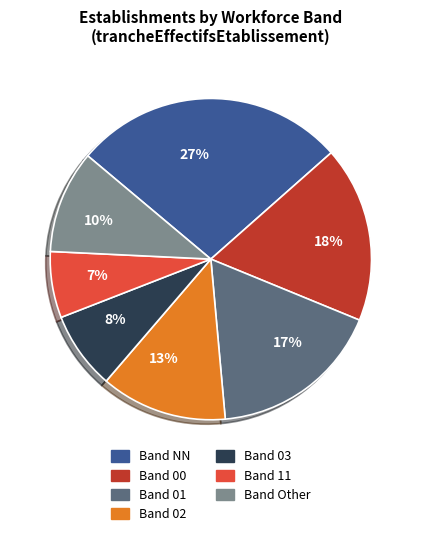

To the nearest percent, what percentage of the pie is Band 01?

17%